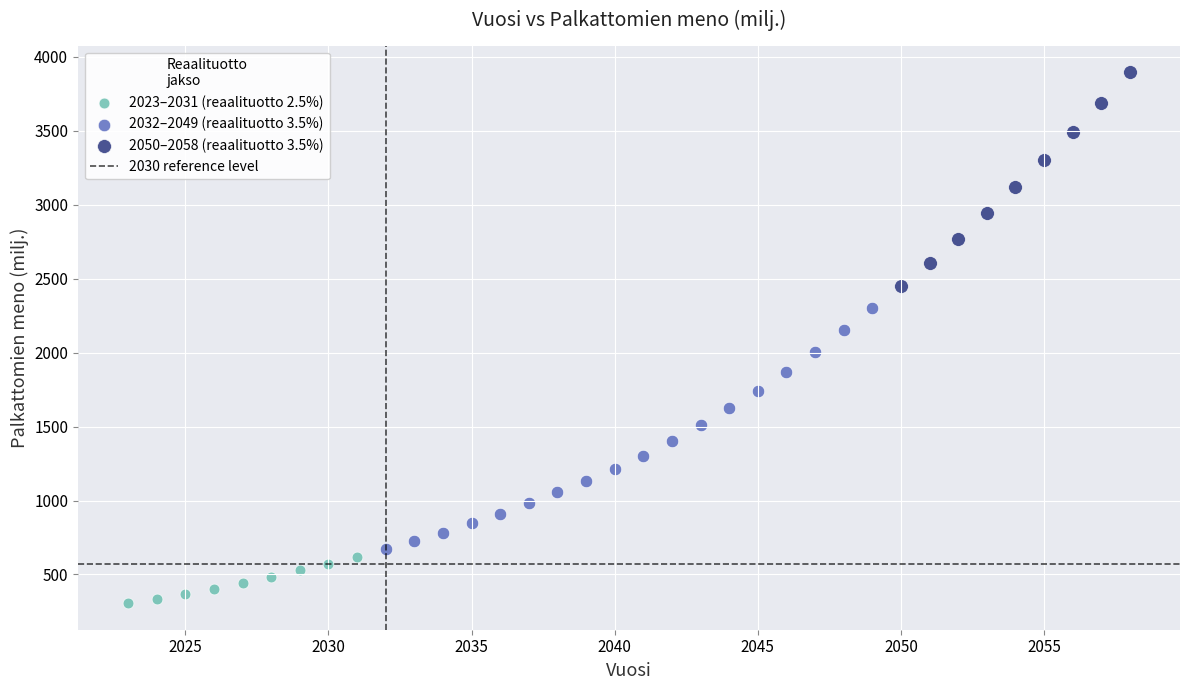

Which series reaches the maximum Y coordinate?

2050–2058 (reaalituotto 3.5%)